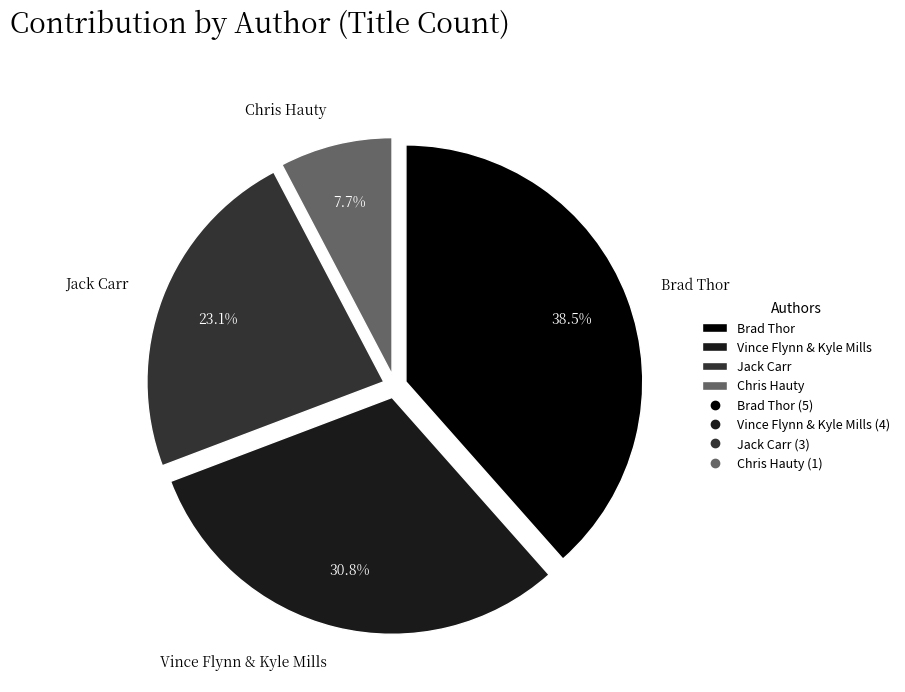

To the nearest percent, what is the average slice percentage?

25%